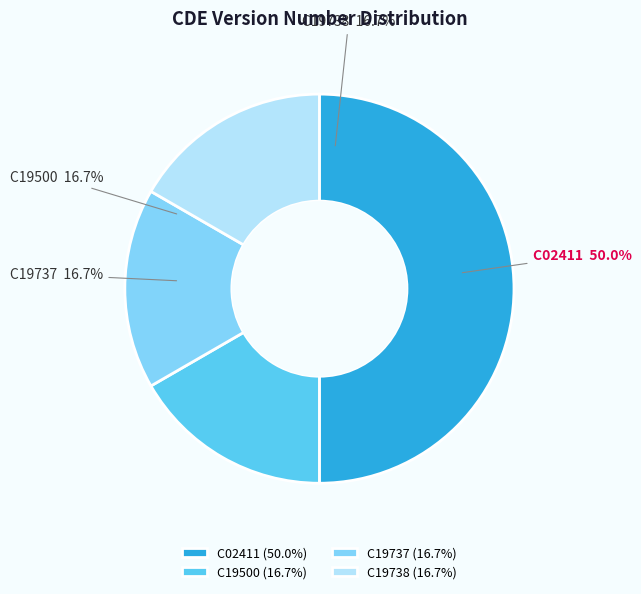

To the nearest percent, what is the difference between the largest and smallest slice percentages?

33%